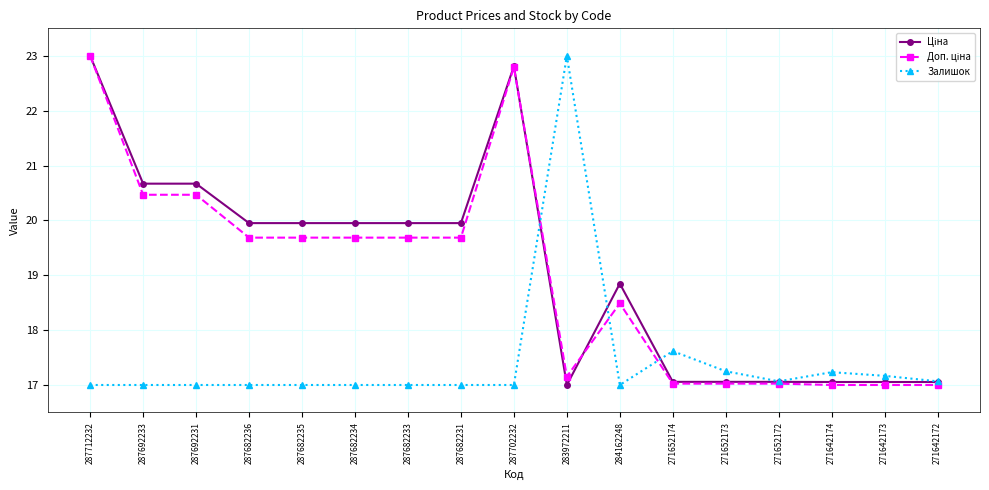

True or false: Залишок has a value of 26.1 at 271652174.

False